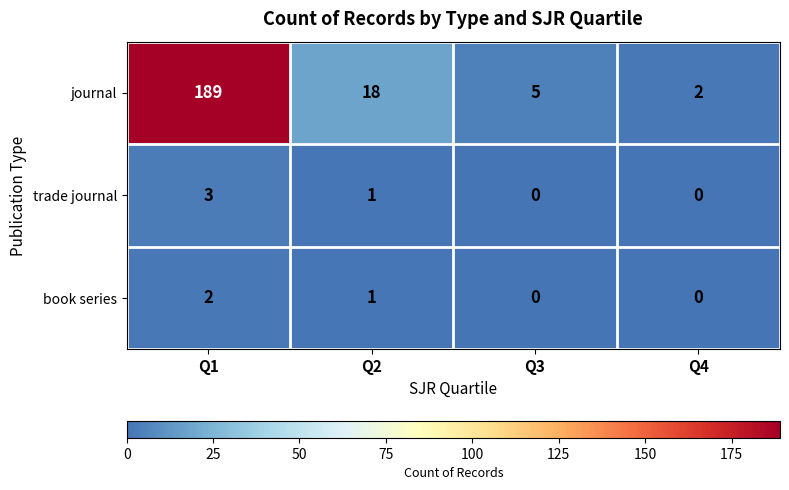

List the series in order of their peak value, highest first.

journal, trade journal, book series